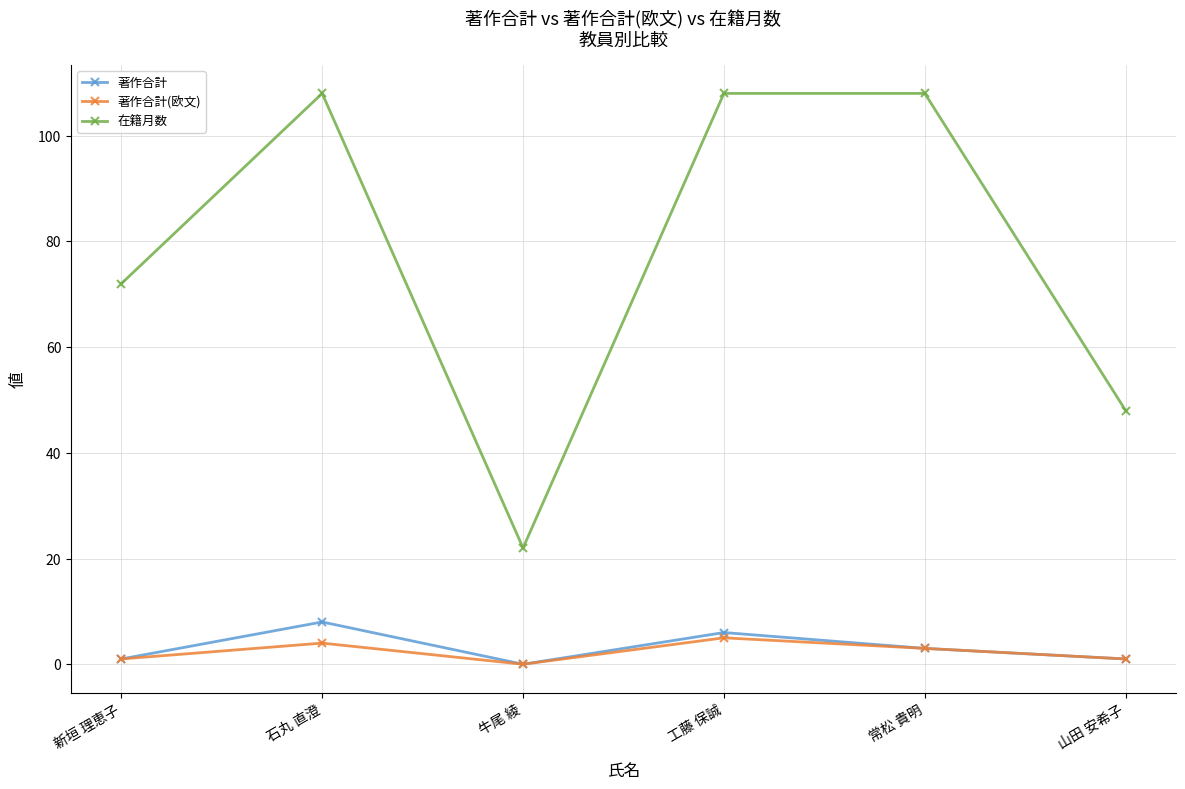

What is the difference between the 在籍月数 values at 常松 貴明 and 牛尾 綾?

86